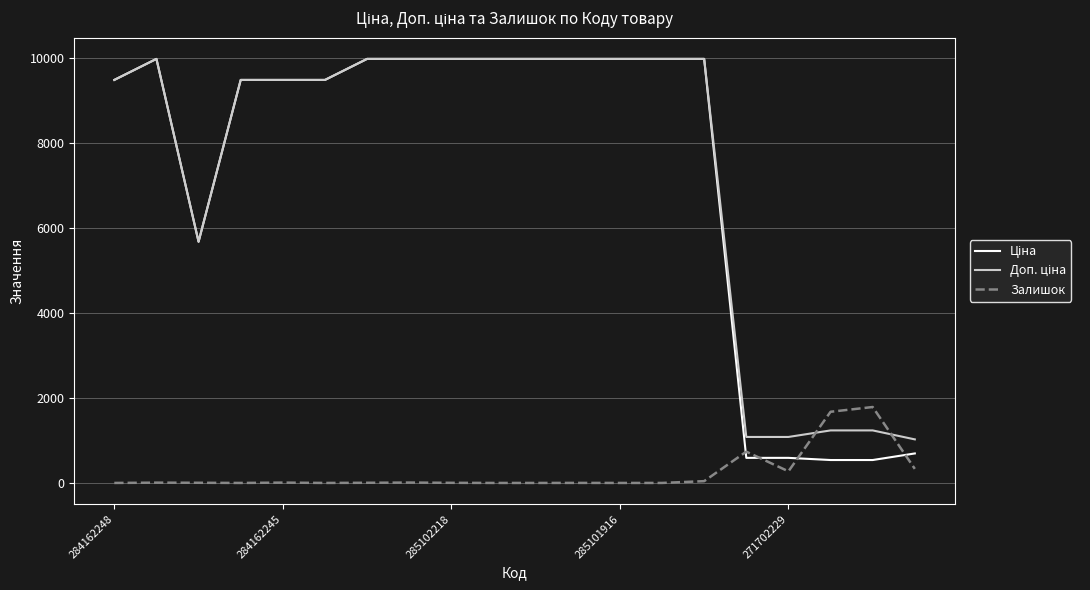

What is the maximum value shown in the chart?

9975.0